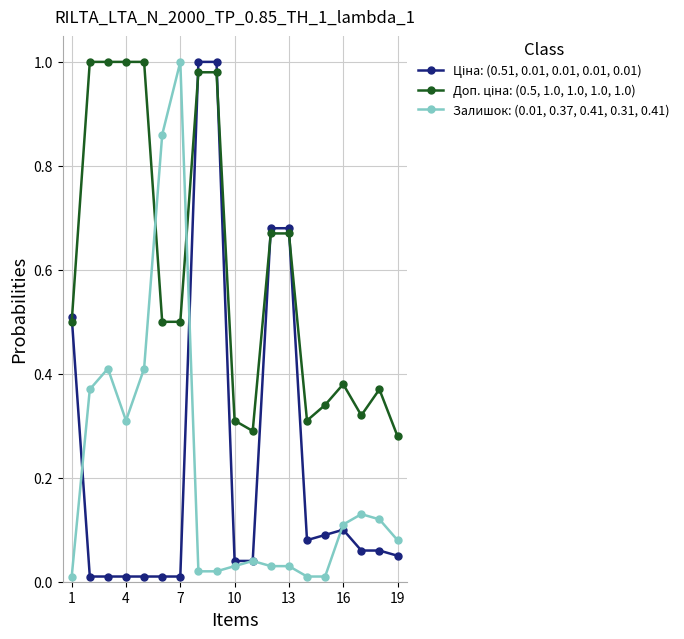

True or false: Залишок: (0.01, 0.37, 0.41, 0.31, 0.41) has more than 0 interior local peaks.

True